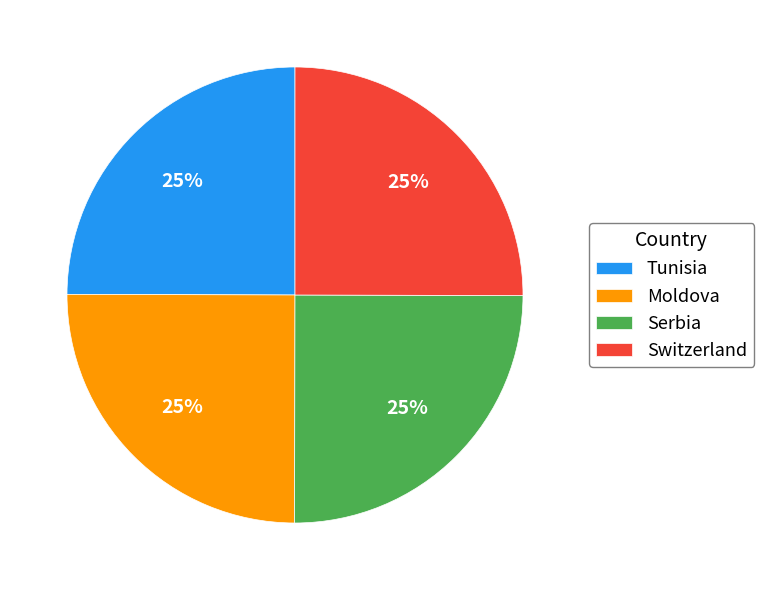

What is the ratio of the value at Tunisia to the value at Serbia?

1.0